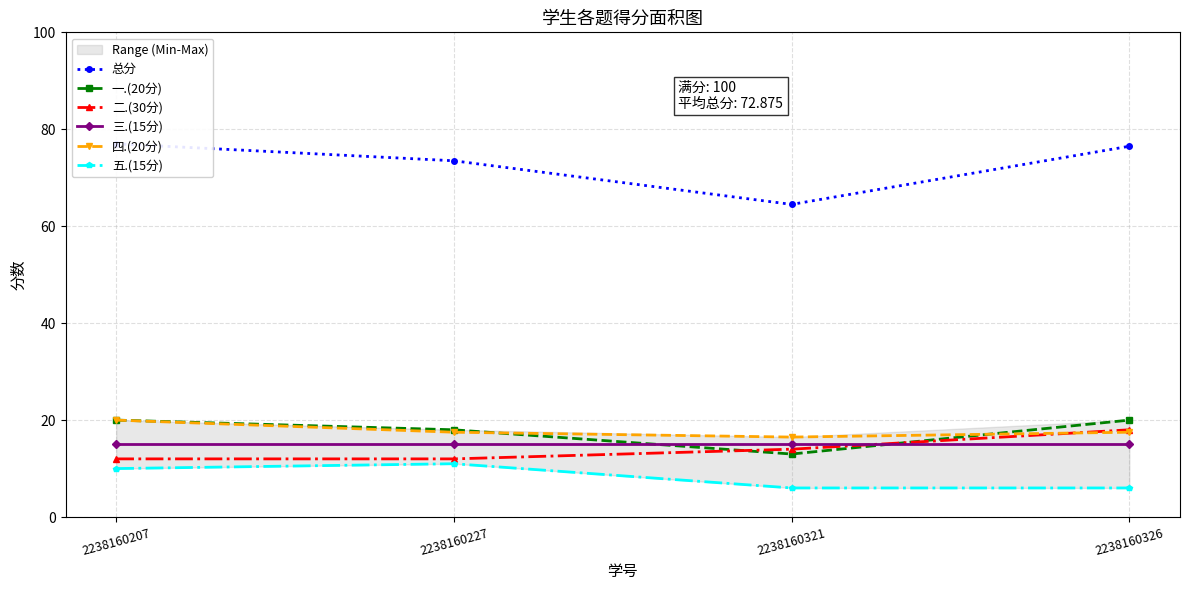

What is the sum of the 二.(30分) values at 2238160207 and 2238160321?

26.0